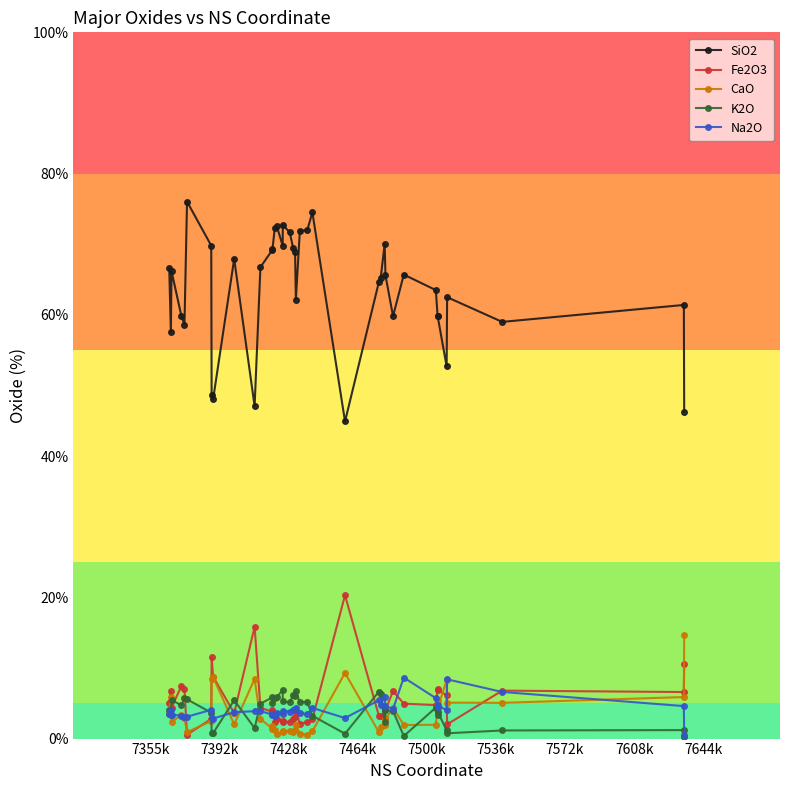

In Fe2O3, how many points are lower than both neighbors (excluding endpoints)?

11